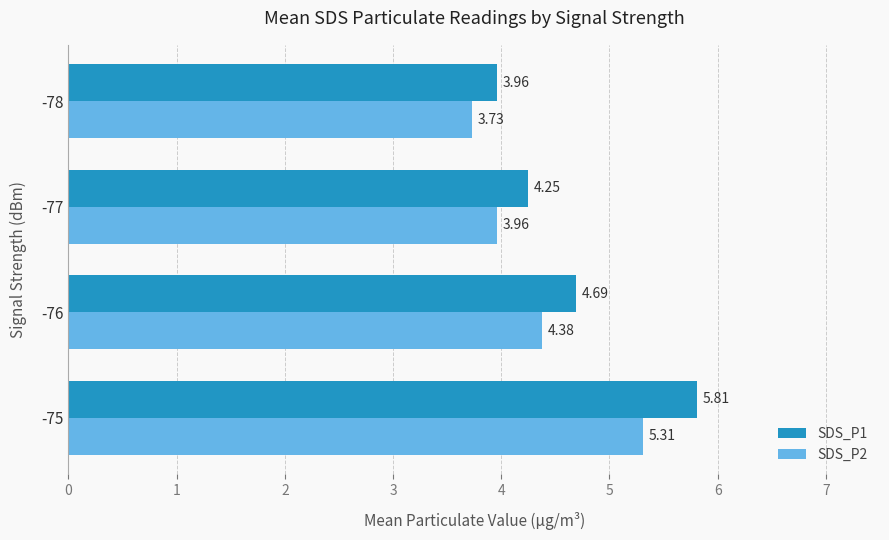

How many series are shown in this chart?

2